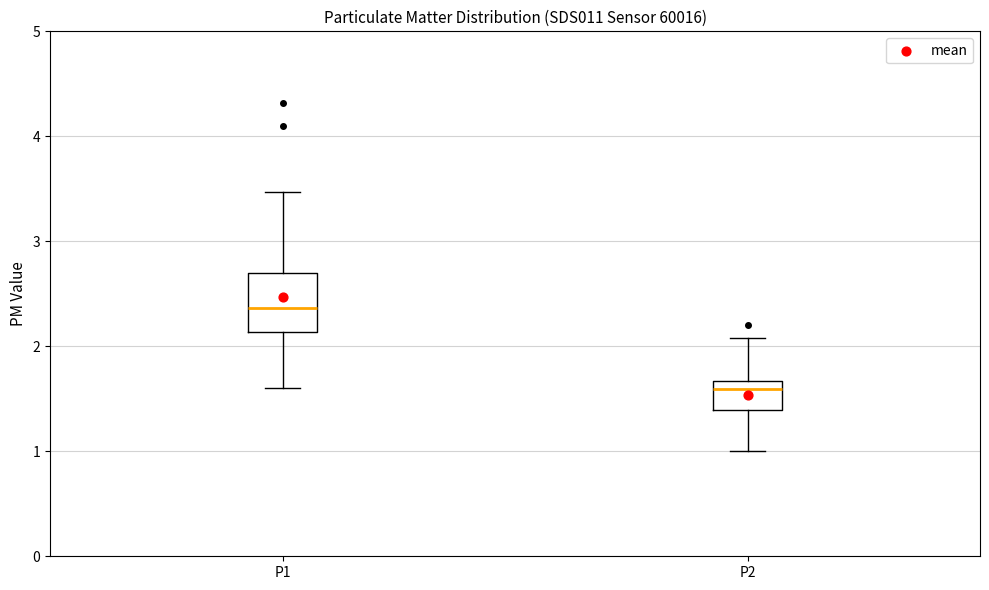

Where does the lower whisker of the box for P2 end on the y-axis? The values are not printed on the chart, so give them approximately, as read against the axis.

1.0